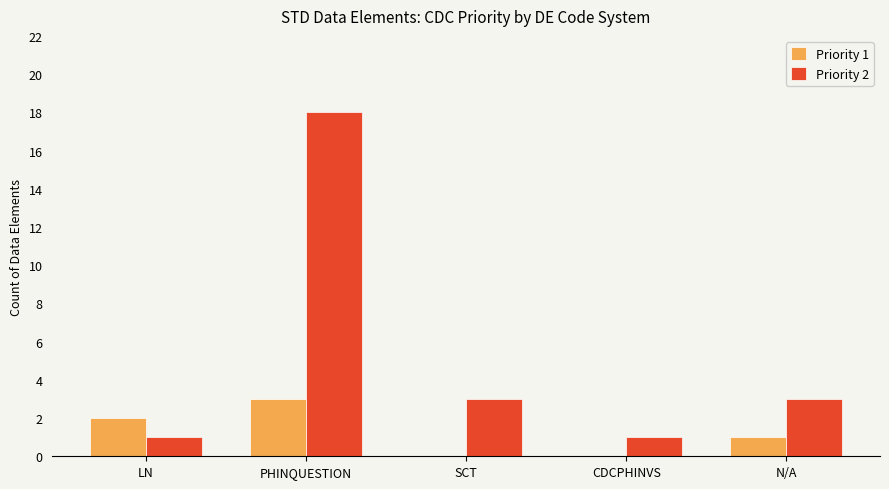

Which series has the largest total across all categories?

Priority 2